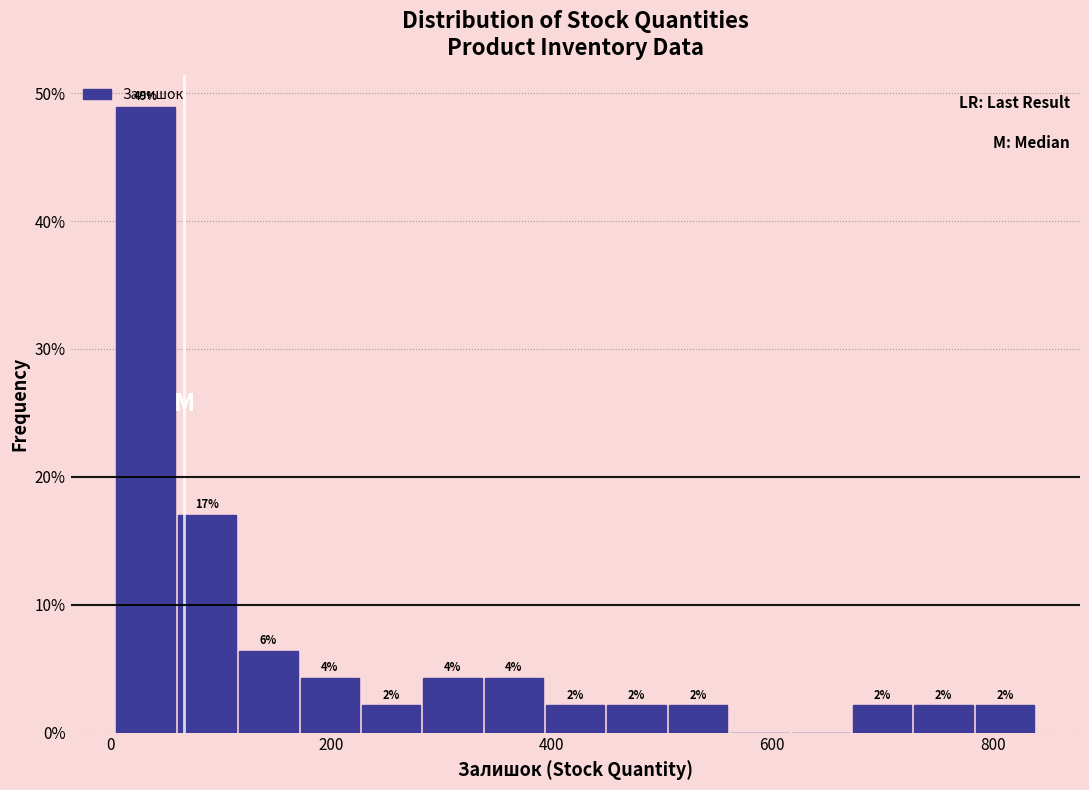

Read against the x-axis, roughly where is the centre of the tallest bar?

40